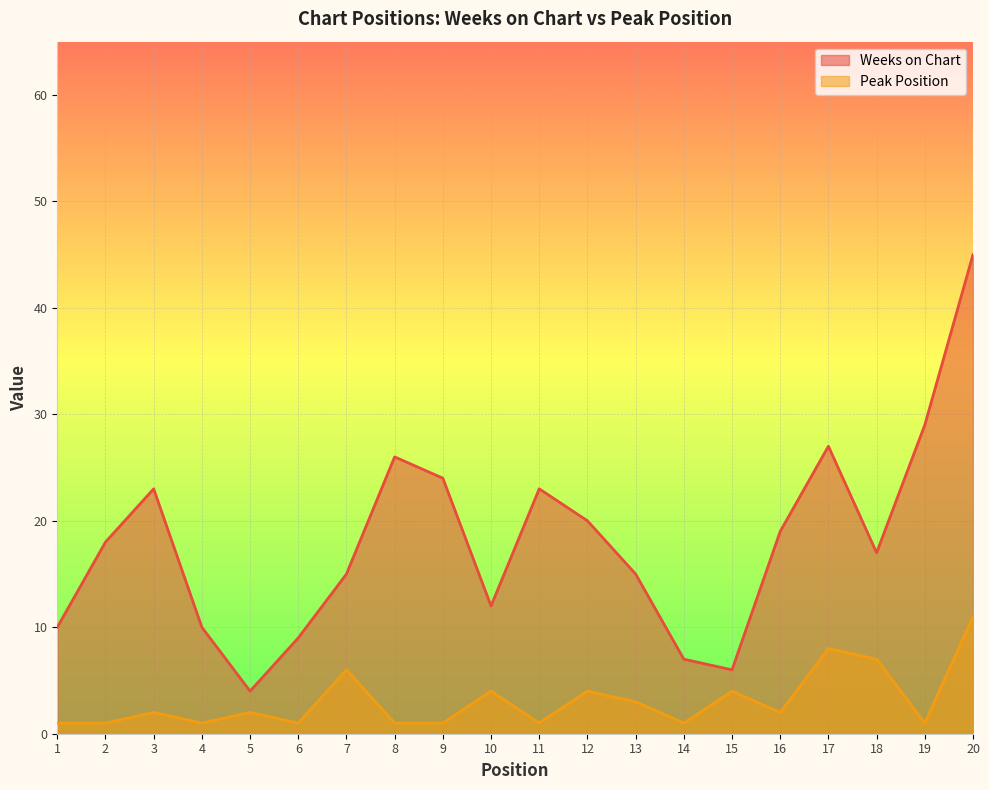

Which series has the largest range (max minus min)?

Weeks on Chart